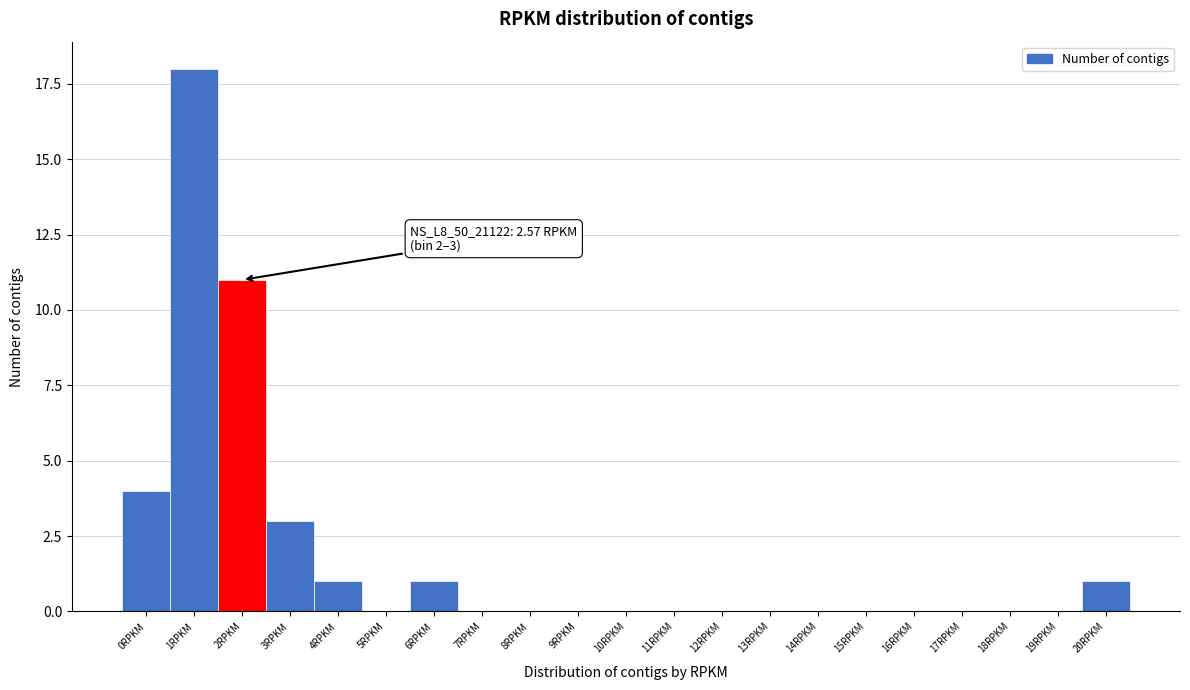

Reading left to right, list all the values displayed in this chart.

0RPKM=4	1RPKM=18	2RPKM=11	3RPKM=3	4RPKM=1	5RPKM=0	6RPKM=1	7RPKM=0	8RPKM=0	9RPKM=0	10RPKM=0	11RPKM=0	12RPKM=0	13RPKM=0	14RPKM=0	15RPKM=0	16RPKM=0	17RPKM=0	18RPKM=0	19RPKM=0	20RPKM=1